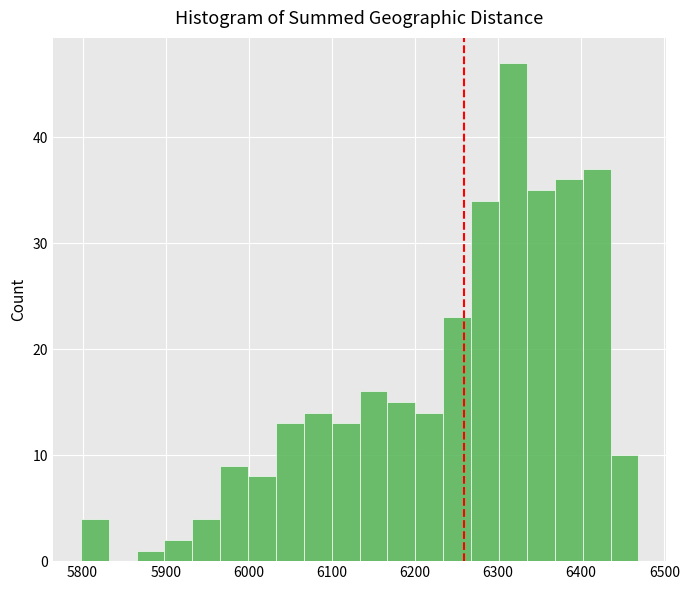

Around what value on the x-axis is the tallest bar? Give the approximate position of its centre, as read against the axis.

6320